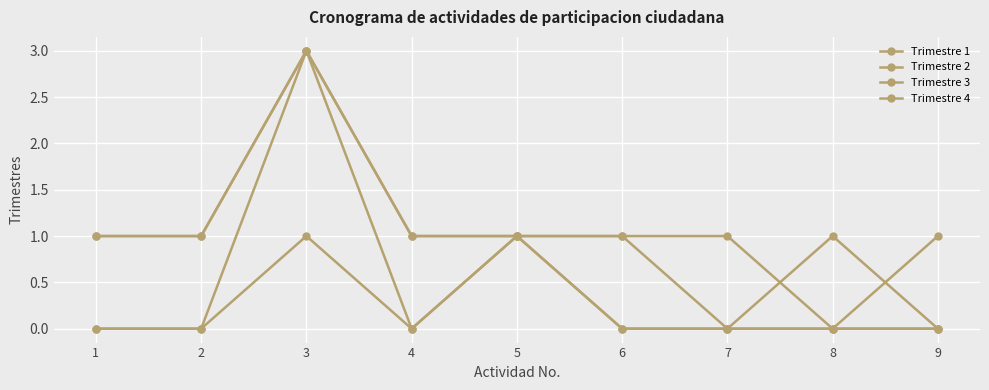

Reading right to left, transcribe all the data shown in this chart.

Trimestre 1: 9=0	8=1	7=0	6=0	5=1	4=0	3=1	2=0	1=0
Trimestre 2: 9=0	8=0	7=0	6=0	5=1	4=1	3=3	2=1	1=1
Trimestre 3: 9=1	8=0	7=1	6=1	5=1	4=0	3=3	2=1	1=1
Trimestre 4: 9=0	8=0	7=0	6=1	5=1	4=1	3=3	2=0	1=0